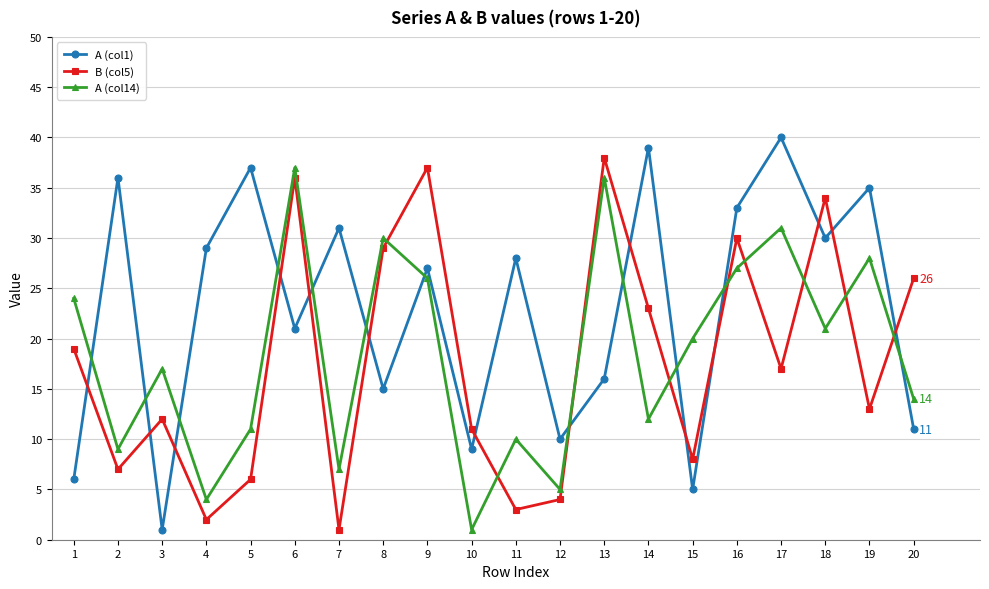

Which series has the largest range (max minus min)?

A (col1)